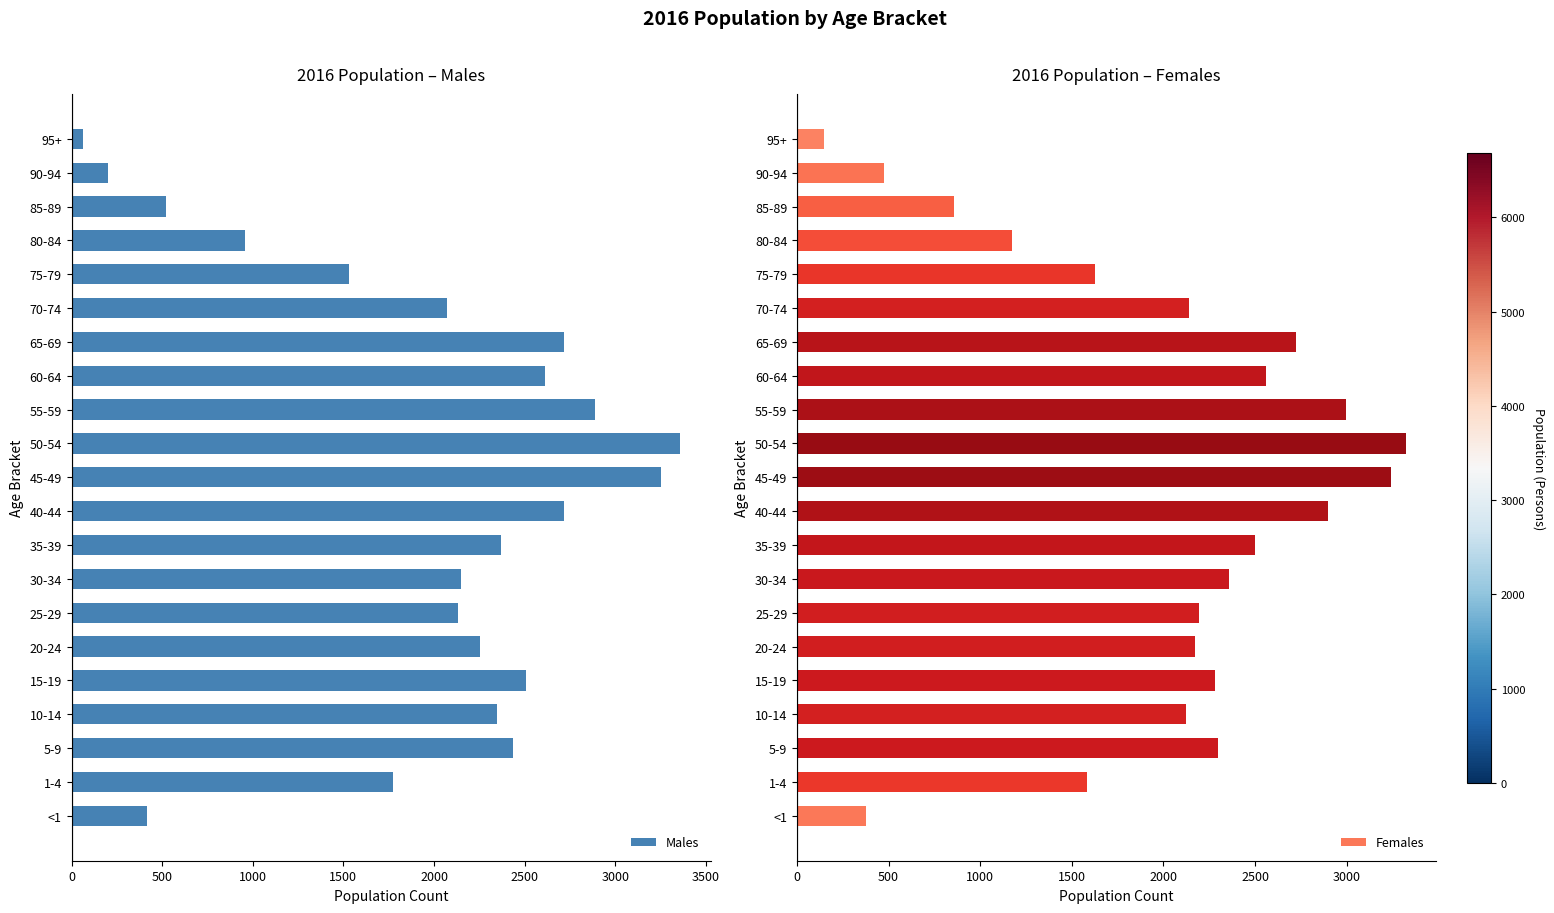

How many series are shown in this chart?

2